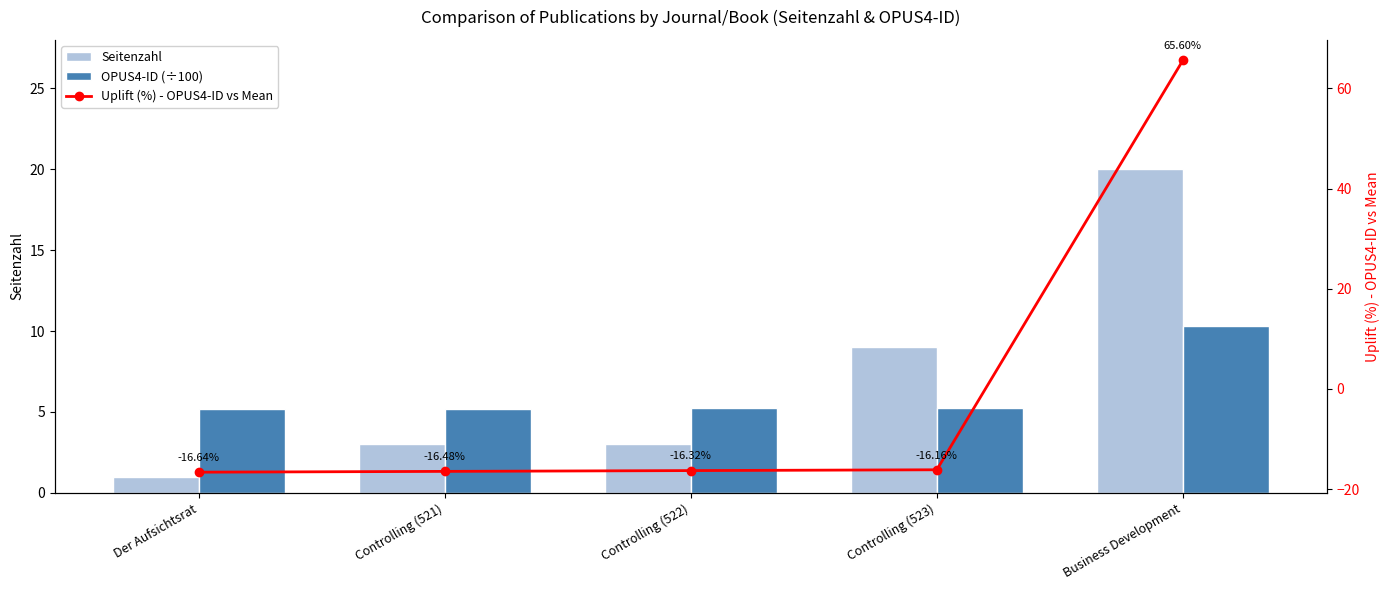

At which category is the sum across all series the highest?

Business Development